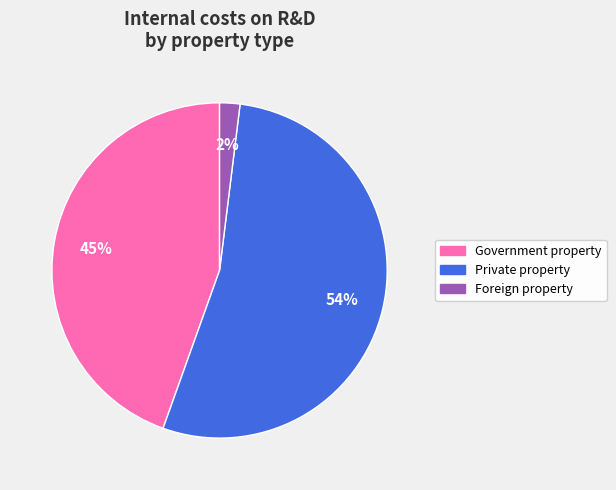

Which slice is the largest?

Private property